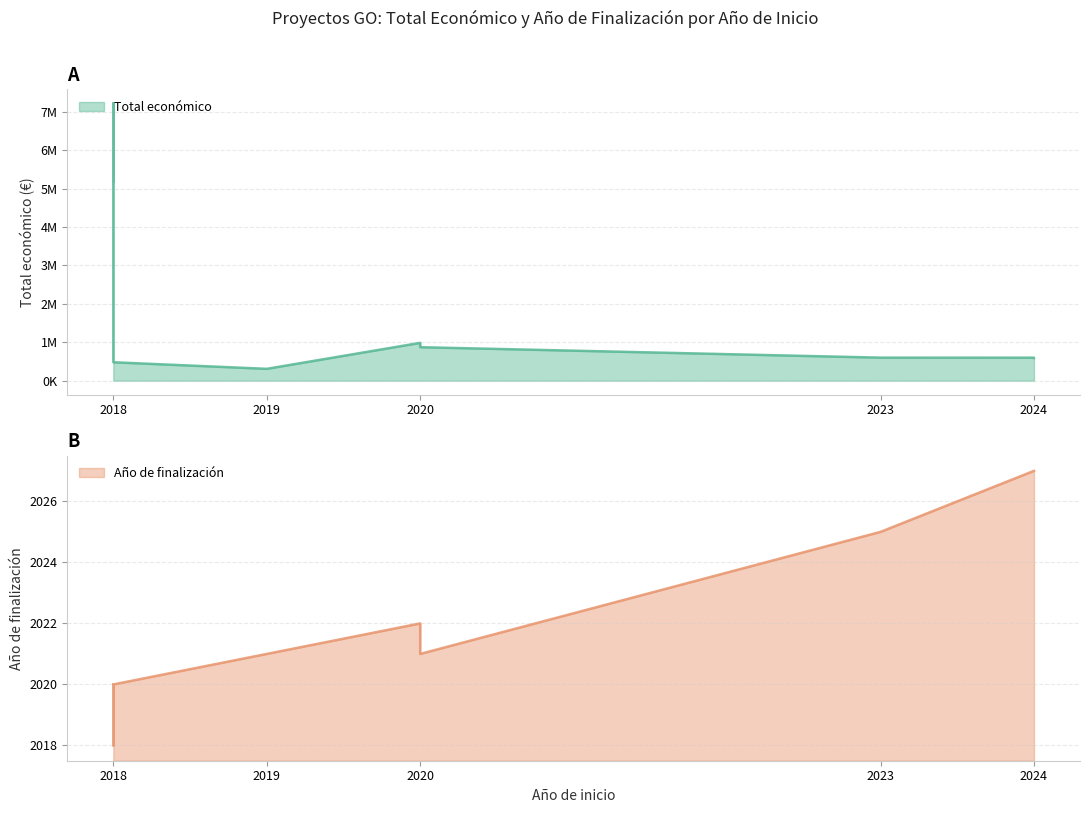

Reading left to right, transcribe all the data shown in this chart.

Total económico: 2018=5187255	2018=7222818	2018=479500	2019=308500	2020=984755	2020=872091	2023=599883	2024=599211	2024=590712
Año de finalización: 2018=2020	2018=2018	2018=2020	2019=2021	2020=2022	2020=2021	2023=2025	2024=2027	2024=2027